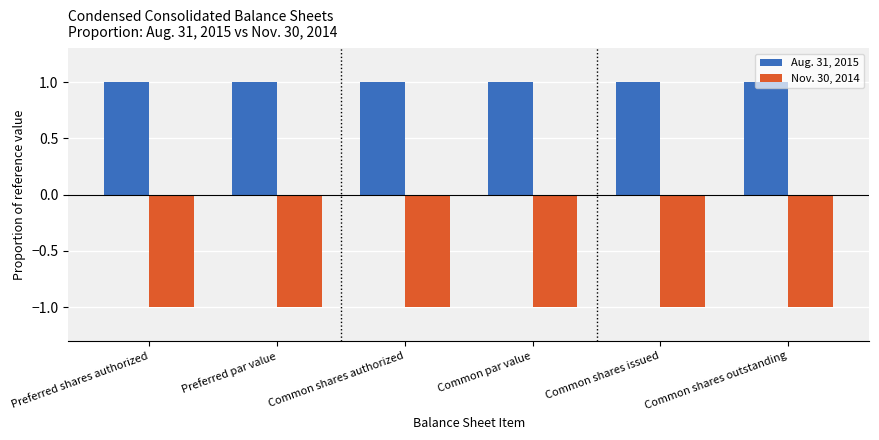

At how many categories does at least one series exceed 0?

6